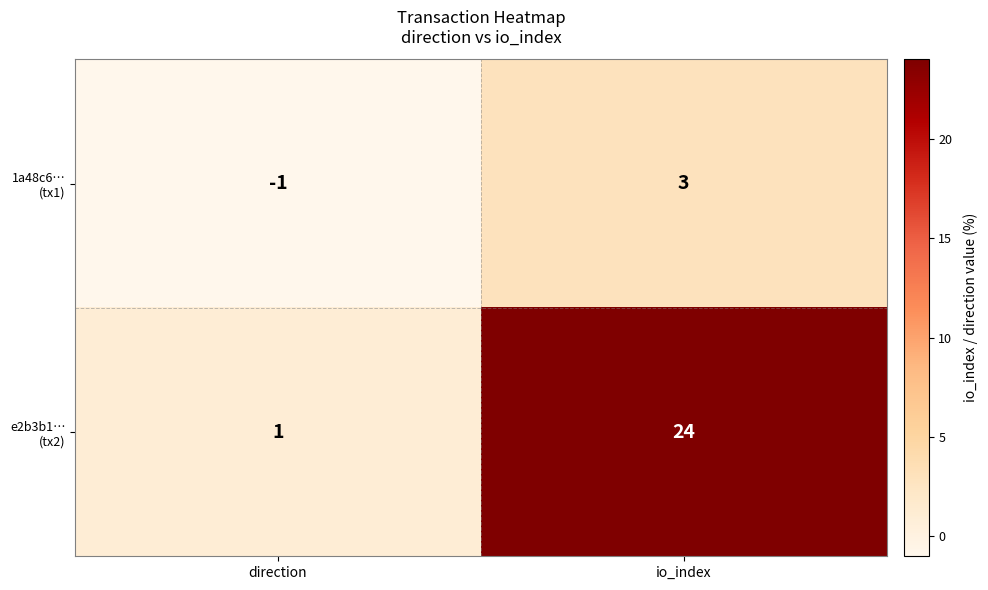

What is the difference between the highest and lowest values at direction?

2